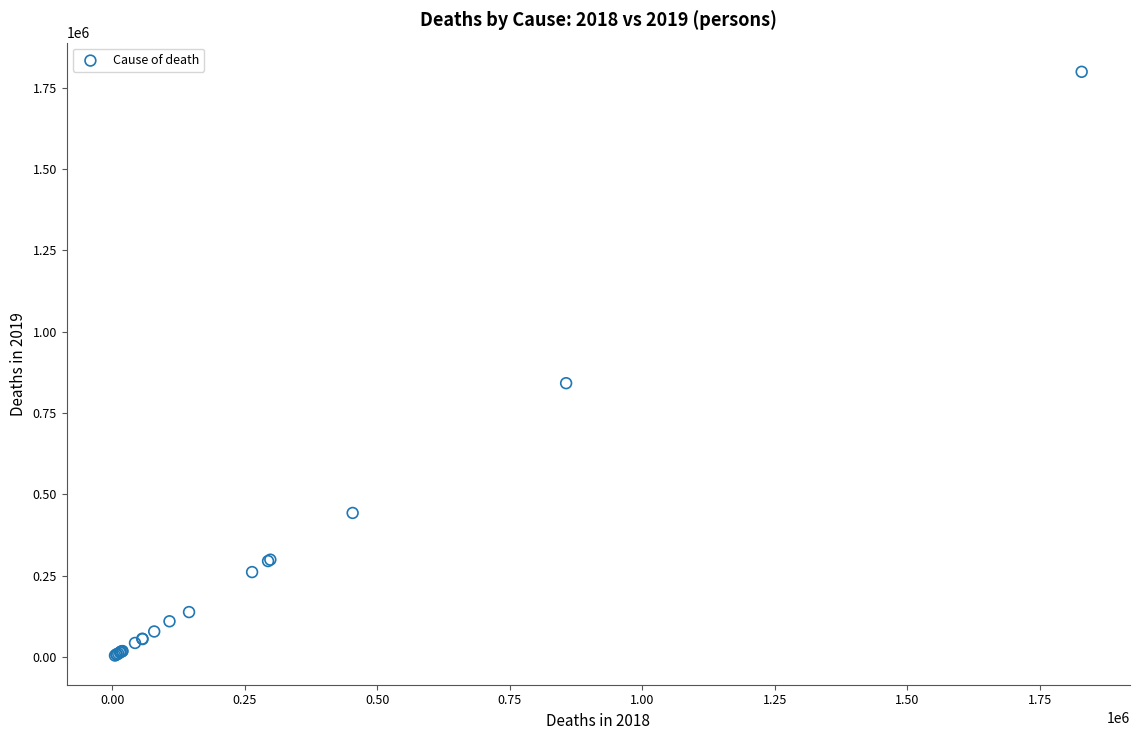

What Y value in the scatter plot is closest to 901187?

841207